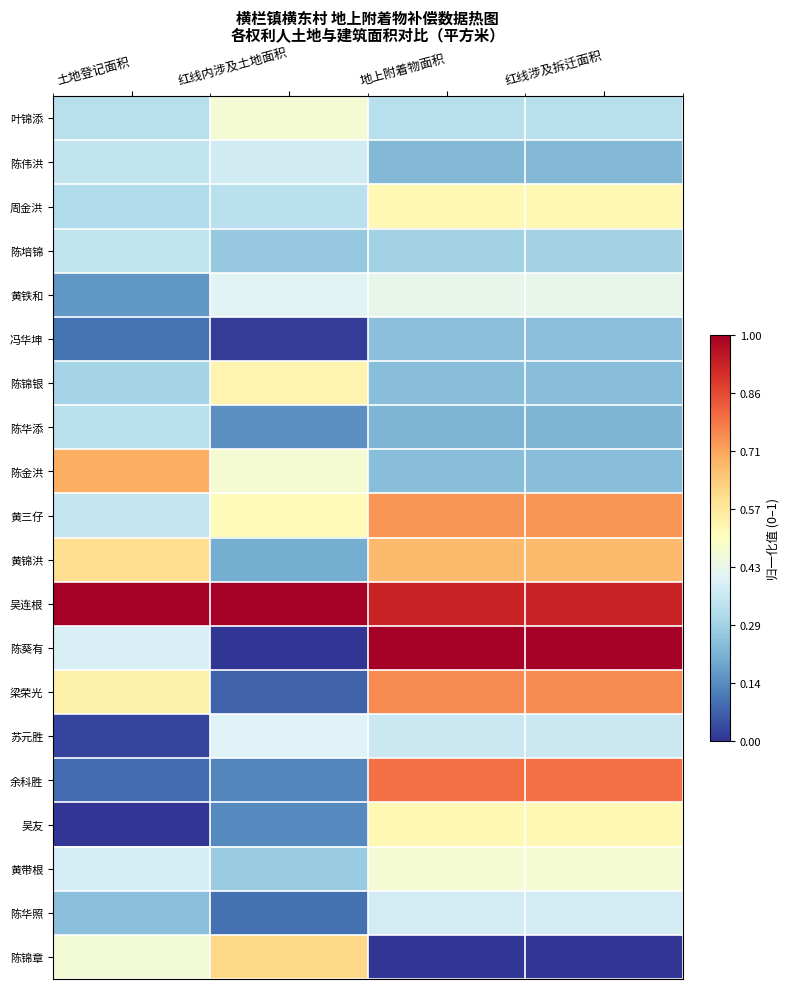

Reading left to right, list all the values displayed in this chart.

叶锦添: 土地登记面积=0.3	红线内涉及土地面积=0.5	地上附着物面积=0.3	红线涉及拆迁面积=0.3
陈伟洪: 土地登记面积=0.3	红线内涉及土地面积=0.4	地上附着物面积=0.2	红线涉及拆迁面积=0.2
周金洪: 土地登记面积=0.3	红线内涉及土地面积=0.3	地上附着物面积=0.5	红线涉及拆迁面积=0.5
陈培锦: 土地登记面积=0.3	红线内涉及土地面积=0.3	地上附着物面积=0.3	红线涉及拆迁面积=0.3
黄铁和: 土地登记面积=0.2	红线内涉及土地面积=0.4	地上附着物面积=0.4	红线涉及拆迁面积=0.4
冯华坤: 土地登记面积=0.1	红线内涉及土地面积=0.0	地上附着物面积=0.2	红线涉及拆迁面积=0.2
陈锦银: 土地登记面积=0.3	红线内涉及土地面积=0.5	地上附着物面积=0.2	红线涉及拆迁面积=0.2
陈华添: 土地登记面积=0.3	红线内涉及土地面积=0.1	地上附着物面积=0.2	红线涉及拆迁面积=0.2
陈金洪: 土地登记面积=0.7	红线内涉及土地面积=0.5	地上附着物面积=0.2	红线涉及拆迁面积=0.2
黄三仔: 土地登记面积=0.4	红线内涉及土地面积=0.5	地上附着物面积=0.7	红线涉及拆迁面积=0.7
黄锦洪: 土地登记面积=0.6	红线内涉及土地面积=0.2	地上附着物面积=0.7	红线涉及拆迁面积=0.7
吴连根: 土地登记面积=1.0	红线内涉及土地面积=1.0	地上附着物面积=0.9	红线涉及拆迁面积=0.9
陈葵有: 土地登记面积=0.4	红线内涉及土地面积=0.0	地上附着物面积=1.0	红线涉及拆迁面积=1.0
梁荣光: 土地登记面积=0.5	红线内涉及土地面积=0.1	地上附着物面积=0.8	红线涉及拆迁面积=0.8
苏元胜: 土地登记面积=0.0	红线内涉及土地面积=0.4	地上附着物面积=0.4	红线涉及拆迁面积=0.4
余科胜: 土地登记面积=0.1	红线内涉及土地面积=0.1	地上附着物面积=0.8	红线涉及拆迁面积=0.8
吴友: 土地登记面积=0.0	红线内涉及土地面积=0.1	地上附着物面积=0.5	红线涉及拆迁面积=0.5
黄带根: 土地登记面积=0.4	红线内涉及土地面积=0.3	地上附着物面积=0.5	红线涉及拆迁面积=0.5
陈华照: 土地登记面积=0.2	红线内涉及土地面积=0.1	地上附着物面积=0.4	红线涉及拆迁面积=0.4
陈锦章: 土地登记面积=0.5	红线内涉及土地面积=0.6	地上附着物面积=0.0	红线涉及拆迁面积=0.0